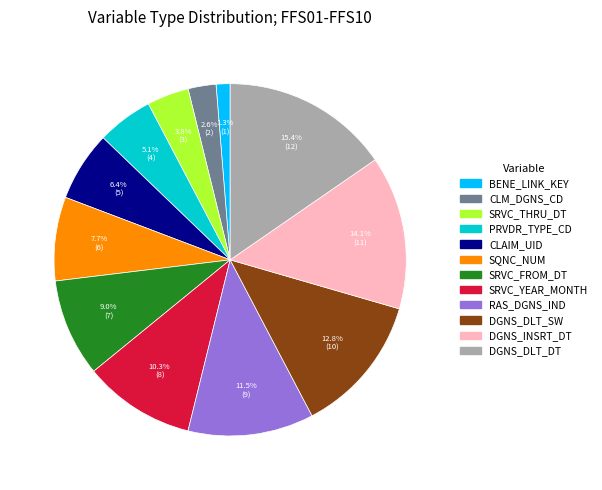

The RAS_DGNS_IND slice represents 7% of the pie. True or false?

False